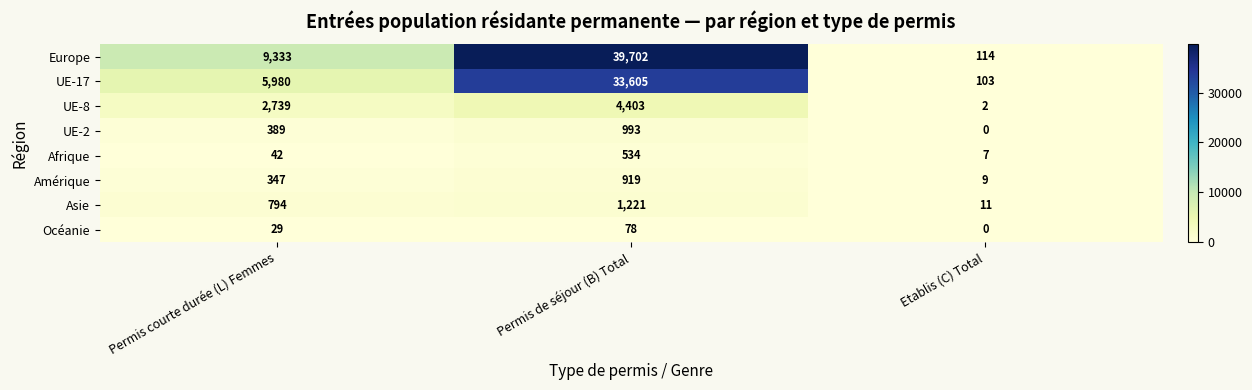

True or false: Europe has a value of 9333 at Permis courte durée (L) Femmes.

True